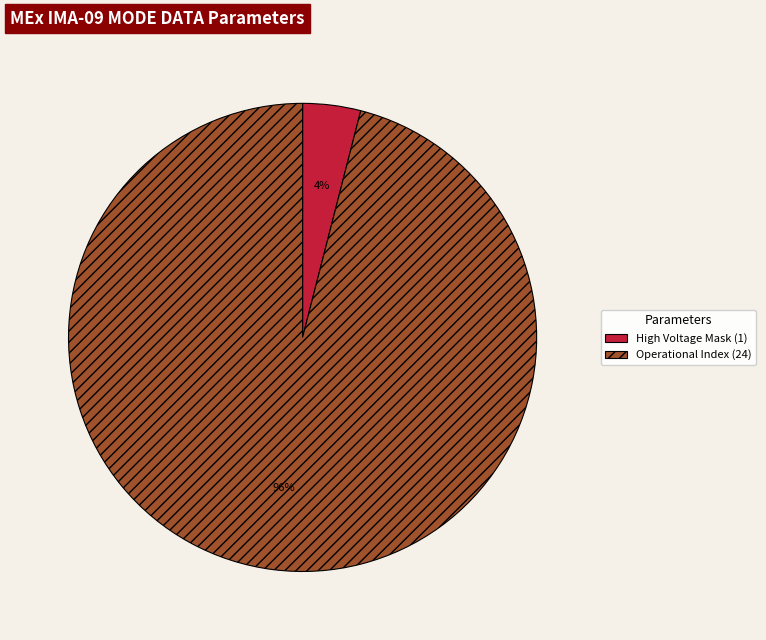

Does any single category account for the majority?

Yes